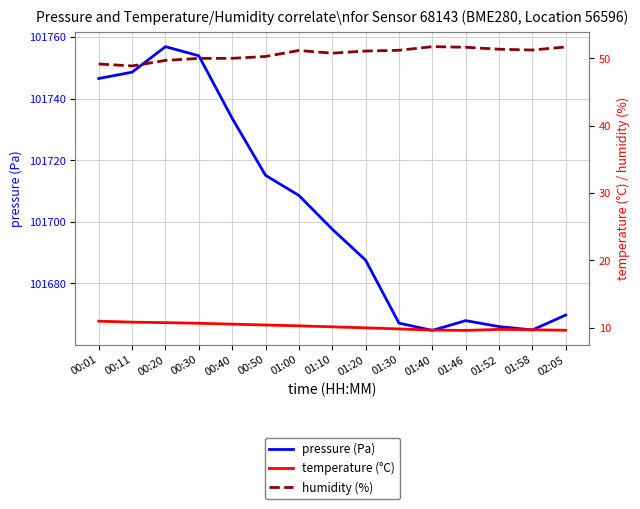

Reading left to right, what are all the values shown in this chart?

pressure (Pa): 101746.5	101748.6	101756.9	101753.9	101733.6	101715.1	101708.5	101697.6	101687.5	101667.0	101664.7	101667.8	101665.9	101664.8	101669.7
temperature (°C): 11.0	10.8	10.8	10.7	10.6	10.4	10.3	10.2	10.0	9.8	9.7	9.6	9.8	9.7	9.6
humidity (%): 49.1	48.9	49.7	50.0	50.0	50.2	51.1	50.7	51.1	51.2	51.7	51.6	51.3	51.2	51.7